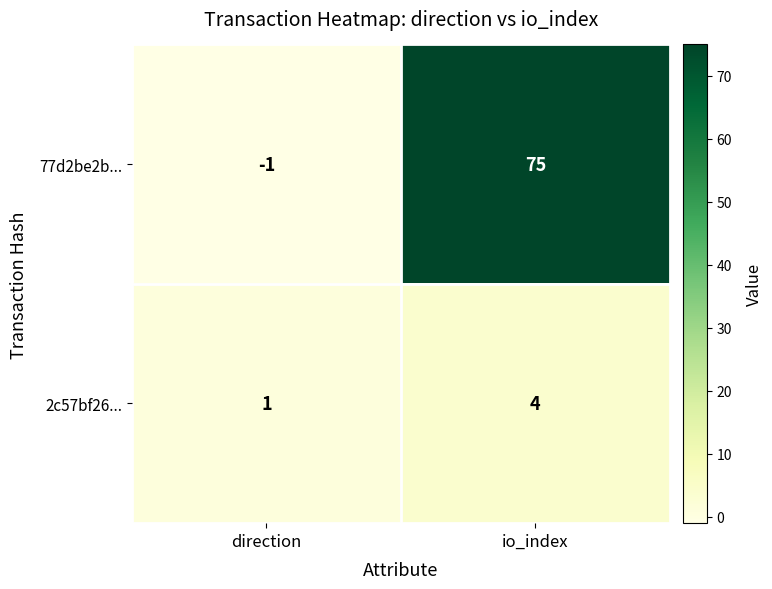

Reading left to right, list all the values displayed in this chart.

77d2be2b...: -1	75
2c57bf26...: 1	4